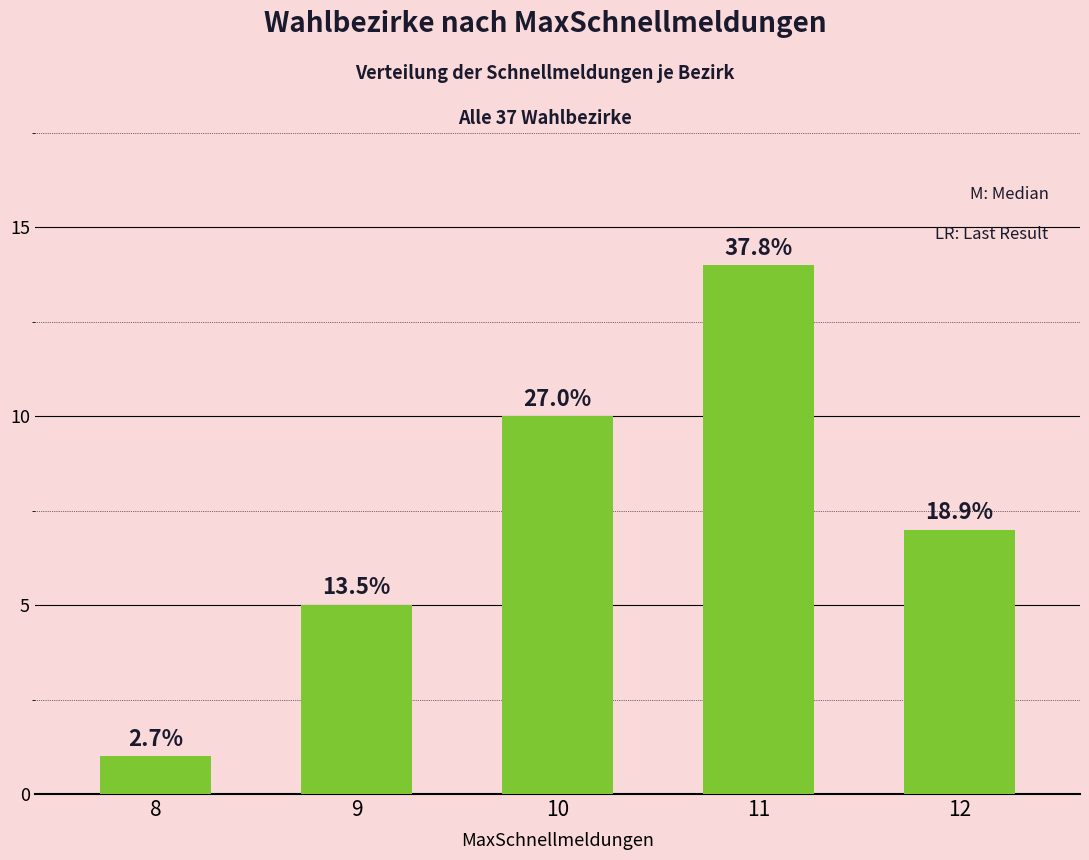

At which label does the data first exceed 7?

10